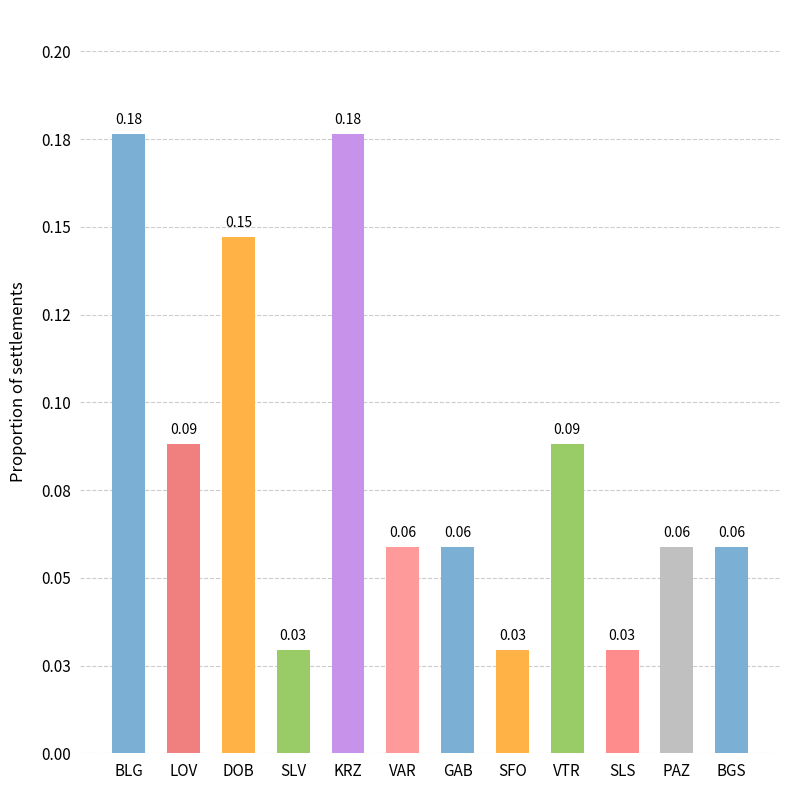

Reading left to right, what are all the values shown in this chart?

BLG=0.2	LOV=0.1	DOB=0.1	SLV=0.0	KRZ=0.2	VAR=0.1	GAB=0.1	SFO=0.0	VTR=0.1	SLS=0.0	PAZ=0.1	BGS=0.1